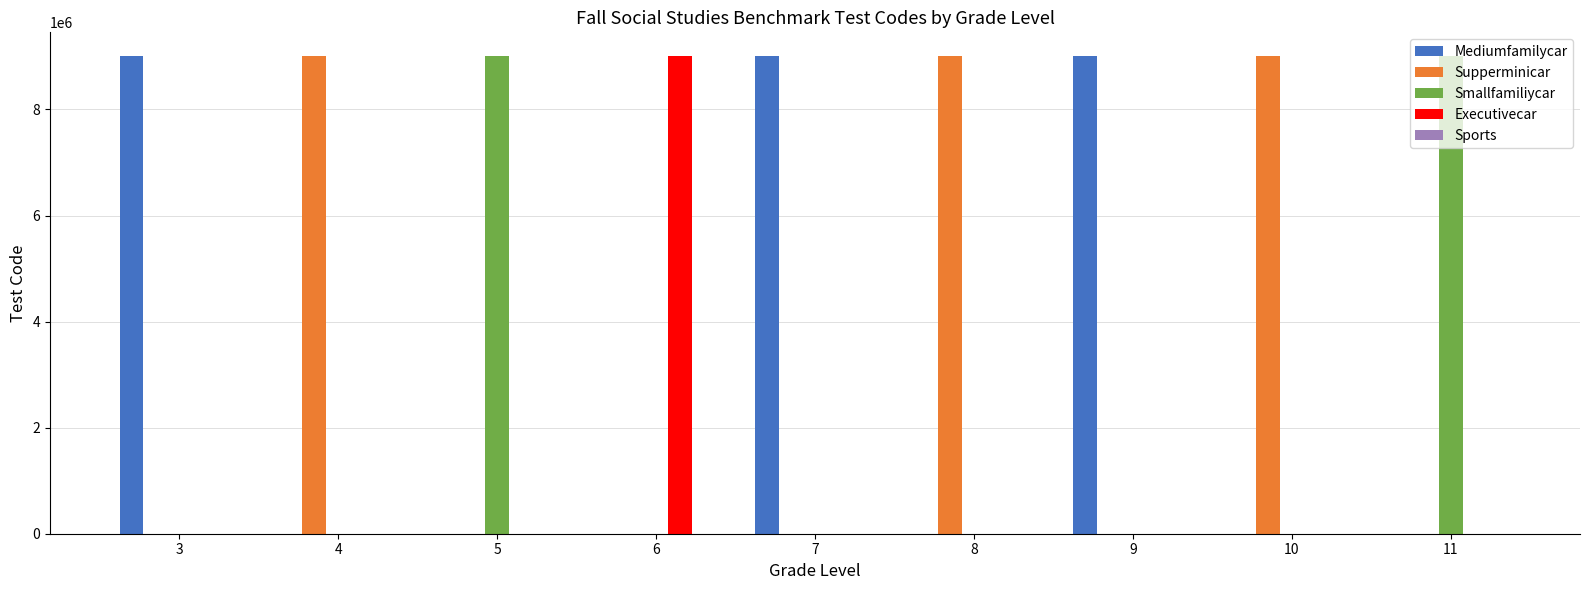

What is the sum of all Supperminicar values?

27010446